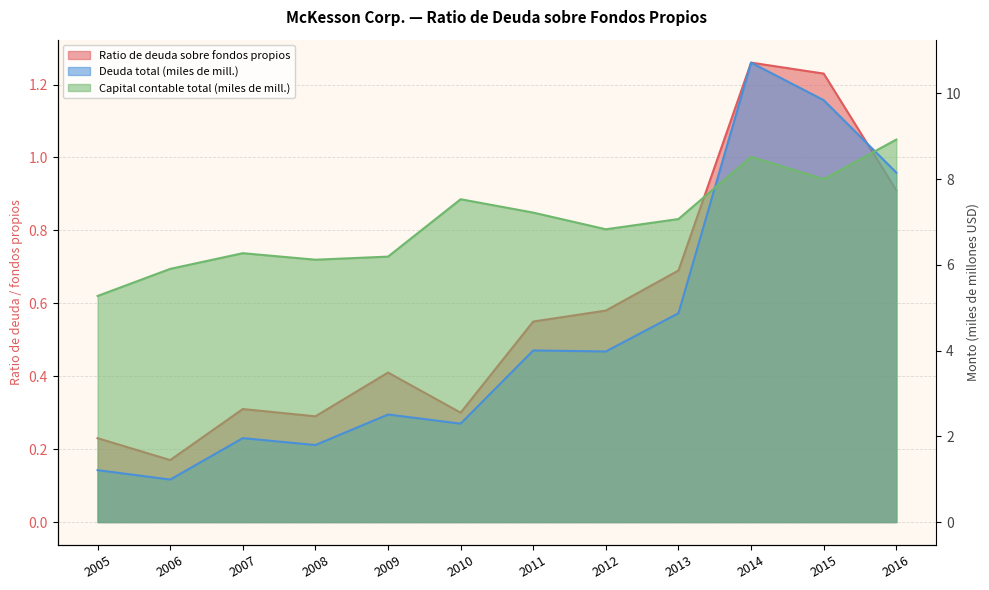

What is the value of the Deuda total point at the 8th from the left?

4.0